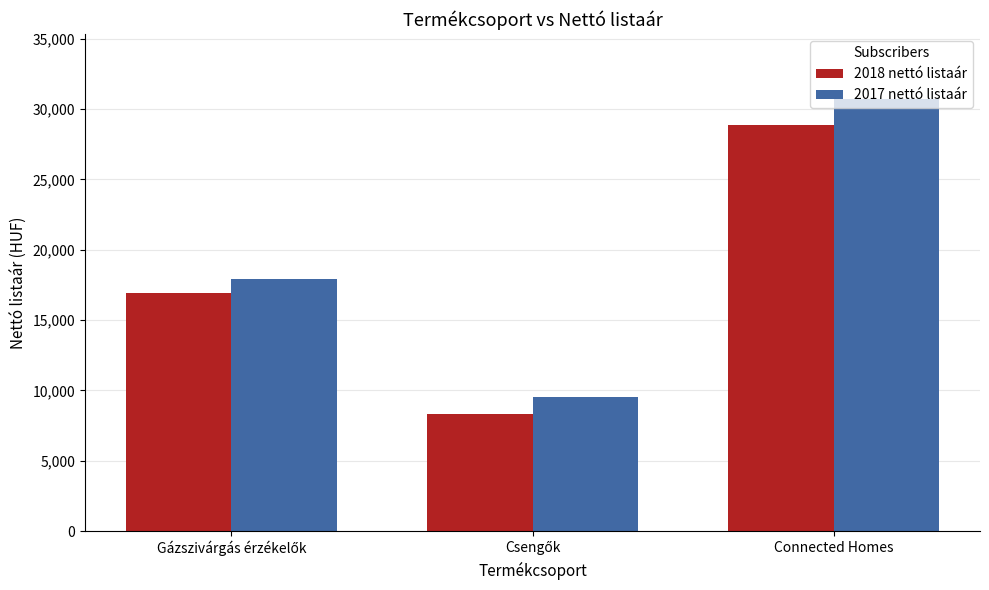

Which series has the widest spread of values?

2017 nettó listaár